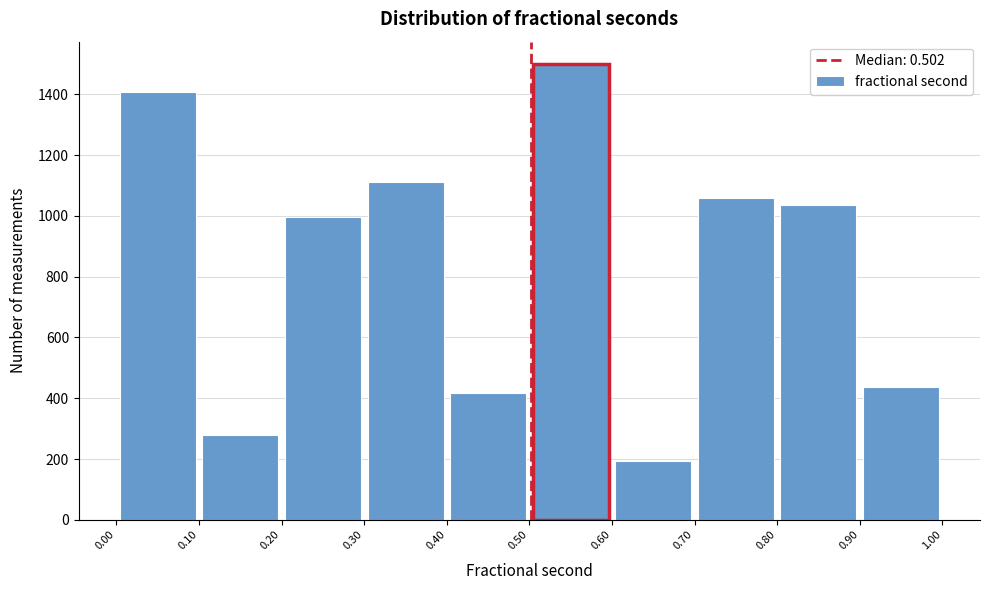

Reading left to right, list every bar in this chart as the range it spans on the x-axis followed by its height. The values are not printed on the chart, so give them approximately, as read against the axis.

0.00 to 0.10: 1400
0.10 to 0.20: 280
0.20 to 0.30: 1000
0.30 to 0.40: 1120
0.40 to 0.50: 420
0.50 to 0.60: 1500
0.60 to 0.70: 200
0.70 to 0.80: 1060
0.80 to 0.90: 1040
0.90 to 1.00: 440